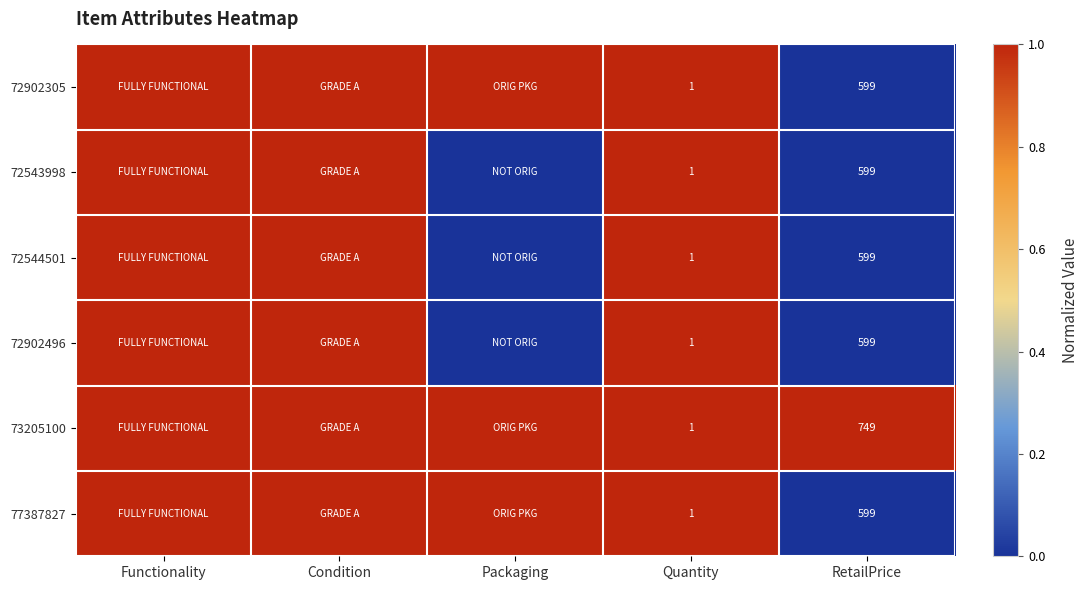

True or false: 72544501 has a value of 1 at Quantity.

True